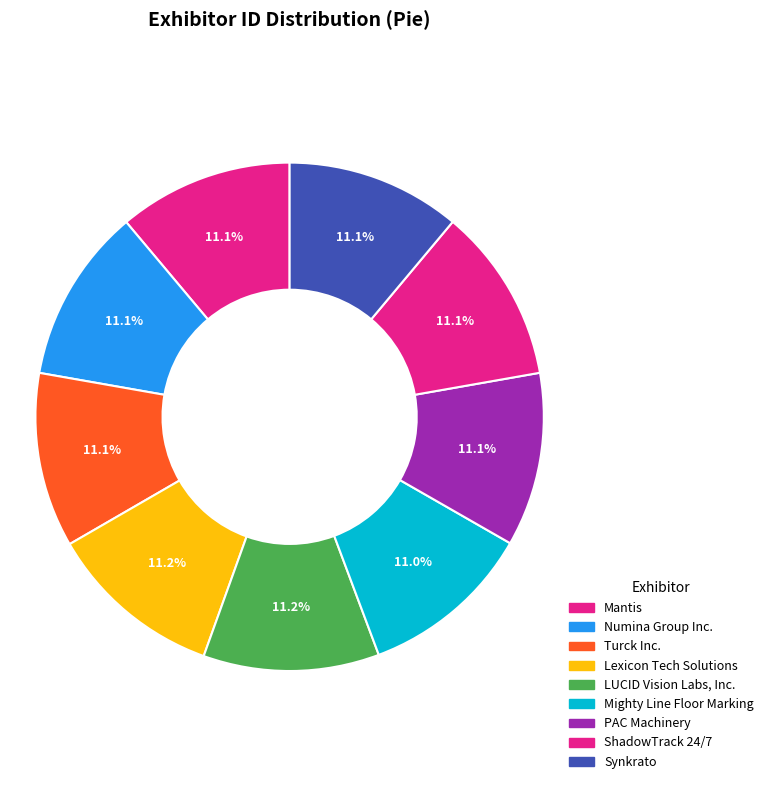

How many segments does this pie chart have?

9